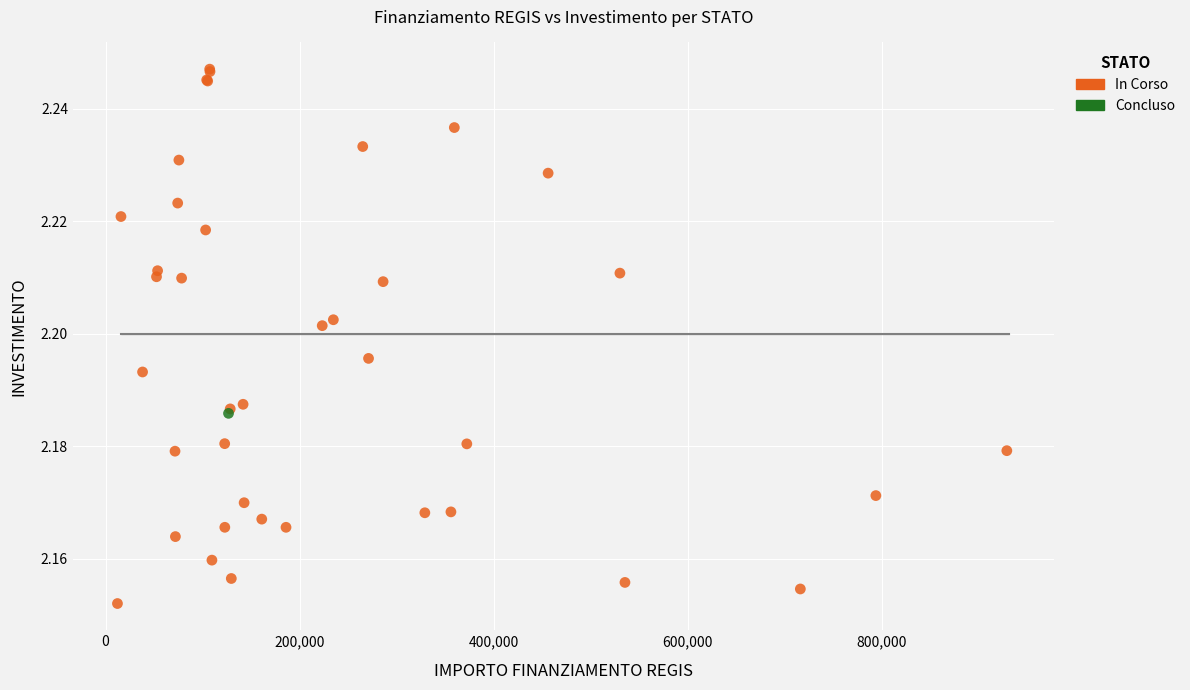

What are all the series names shown in the legend?

In Corso, Concluso